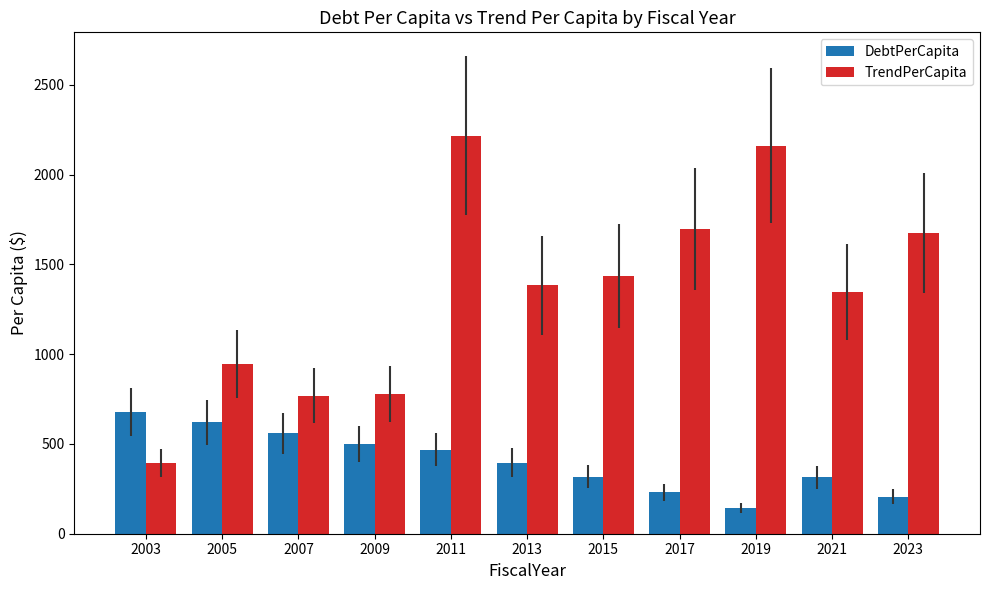

Which series has the largest range (max minus min)?

TrendPerCapita